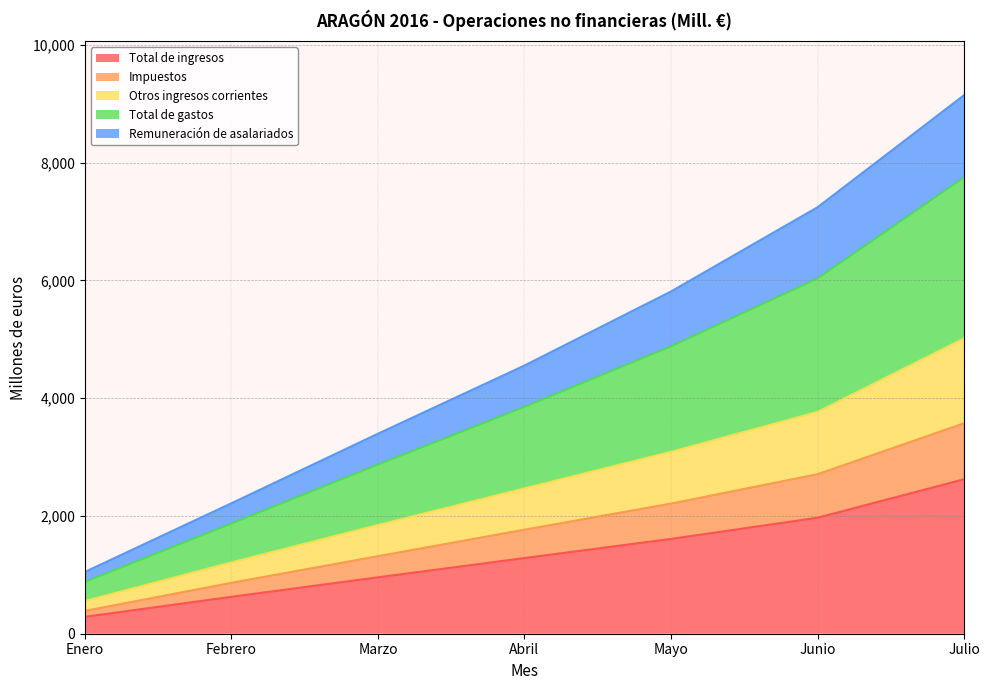

Which category has the lowest value in the Total de ingresos series?

Enero